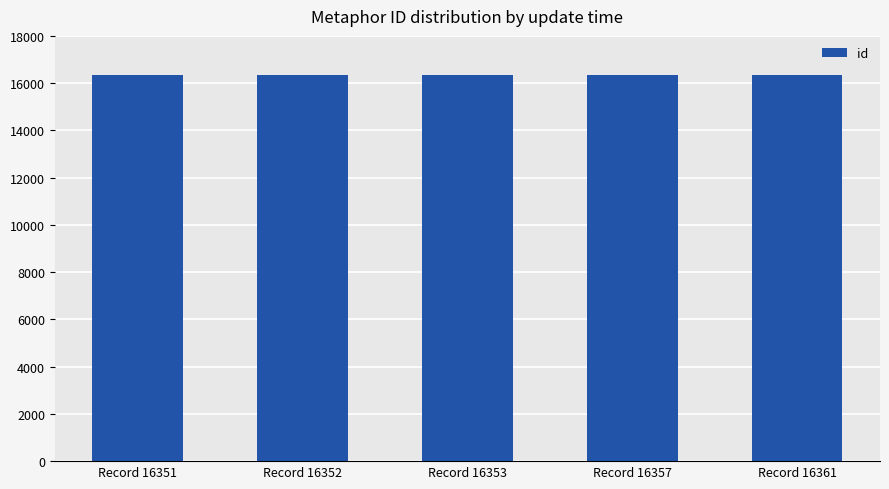

True or false: the data shows 16353 at Record 16353.

True